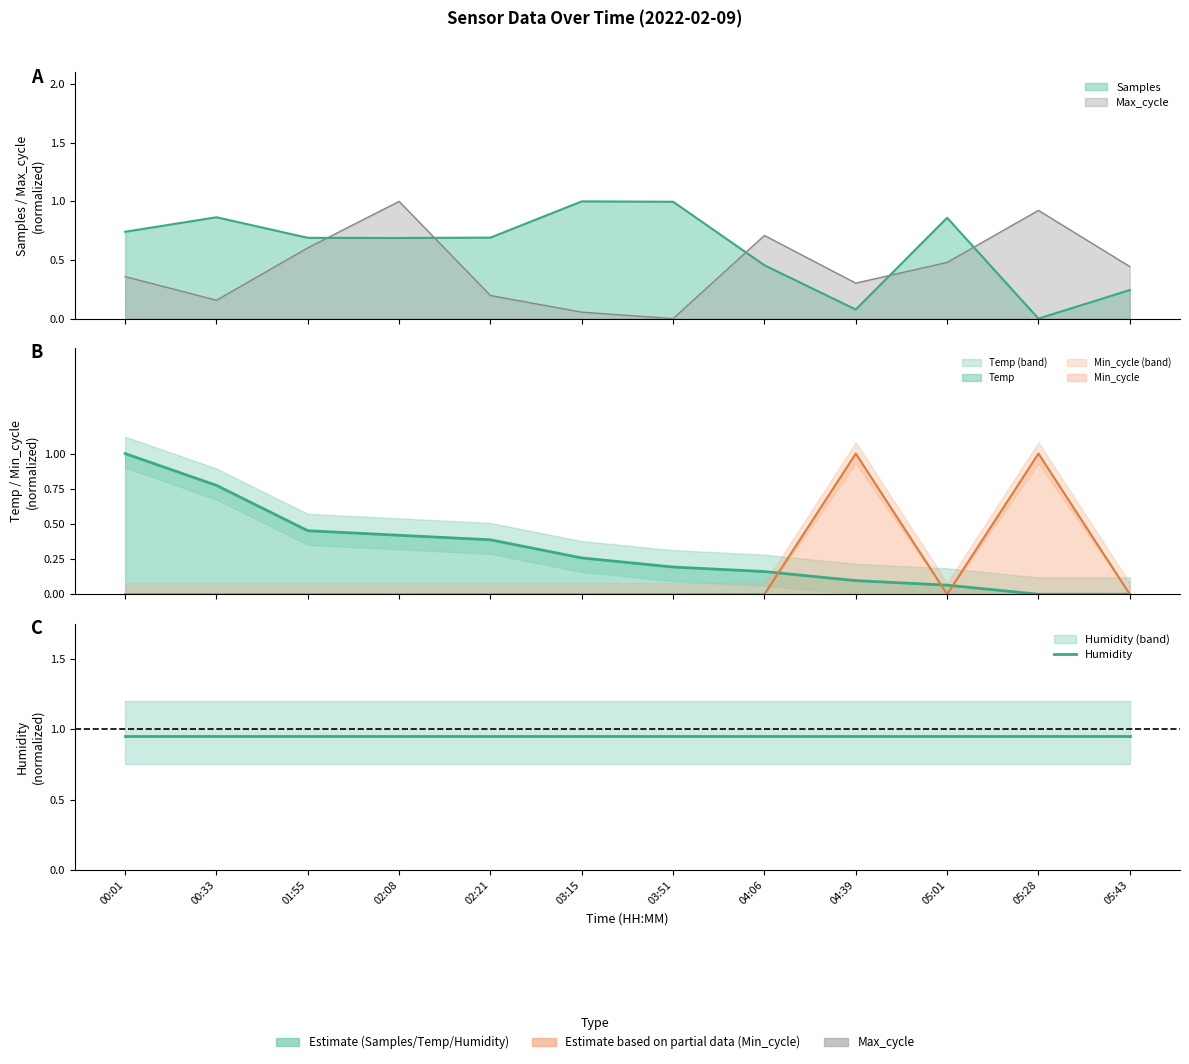

What is the label of the 9th point from the left?

04:39